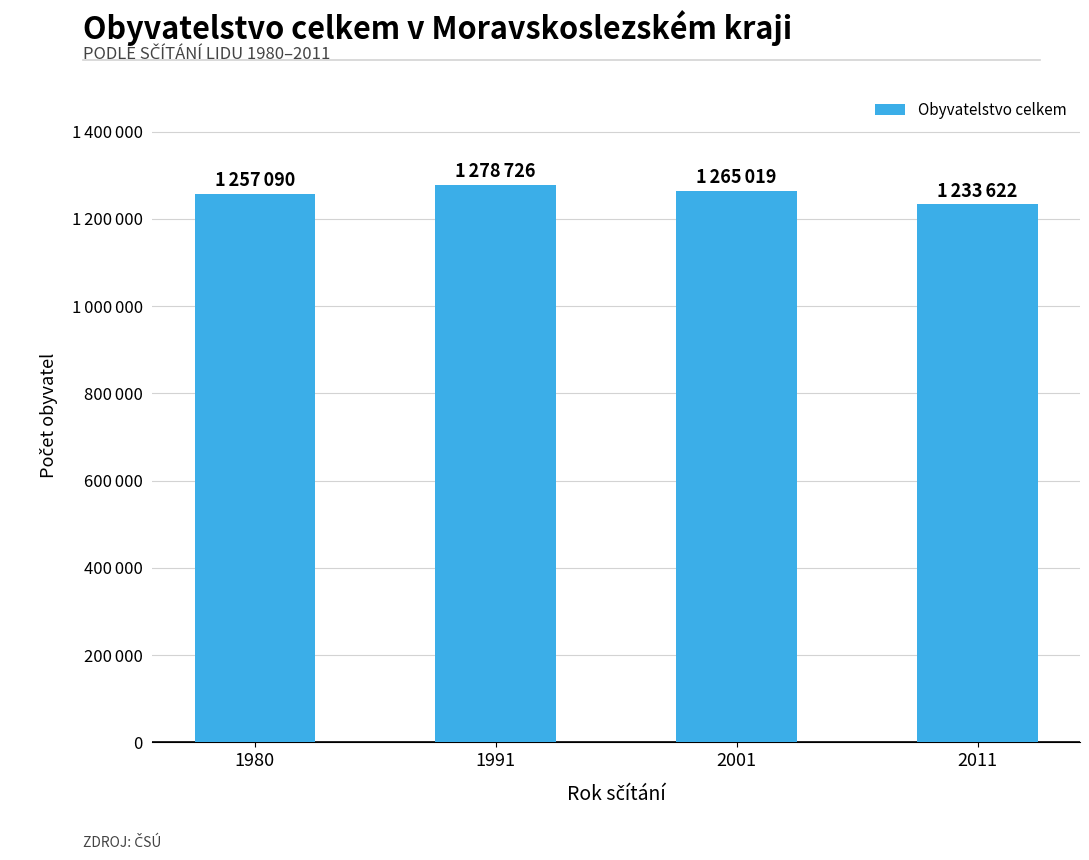

Does the chart contain any negative values?

No